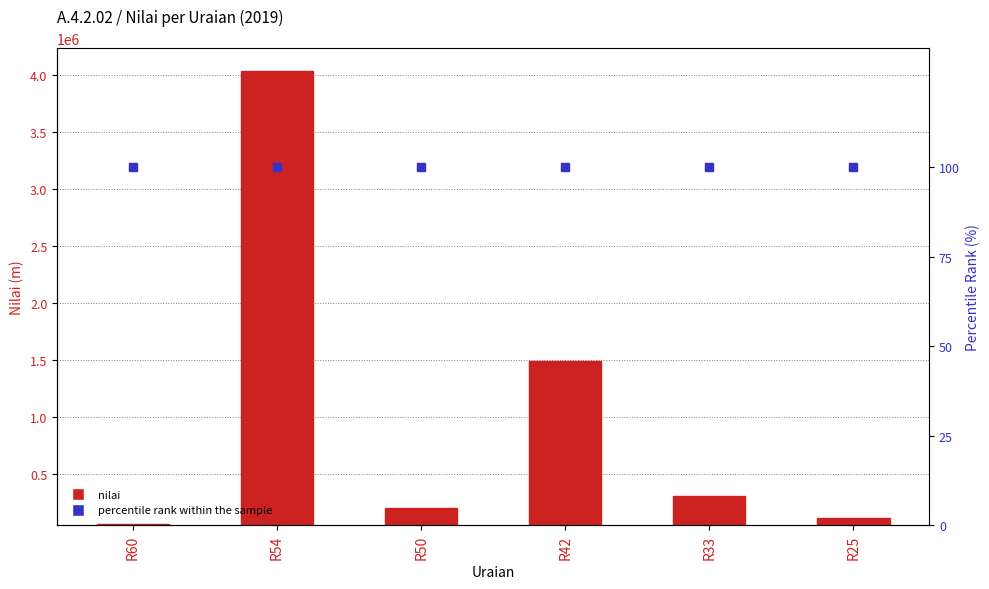

Is the value of nilai at R25 greater than the value of percentile rank within the sample at R50?

Yes